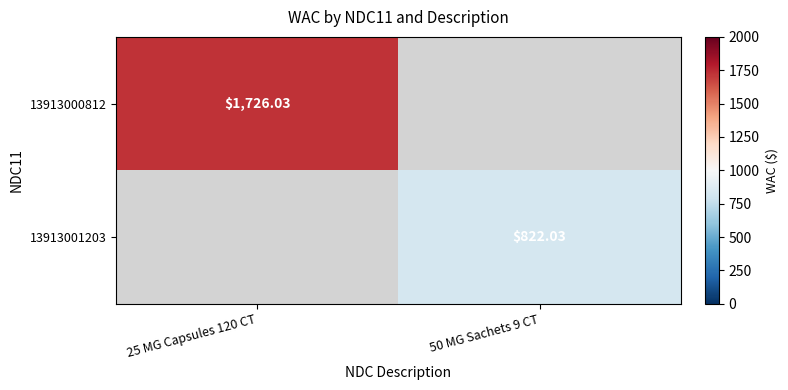

The 13913000812 series shows 575.5 at 25 MG Capsules 120 CT. True or false?

False